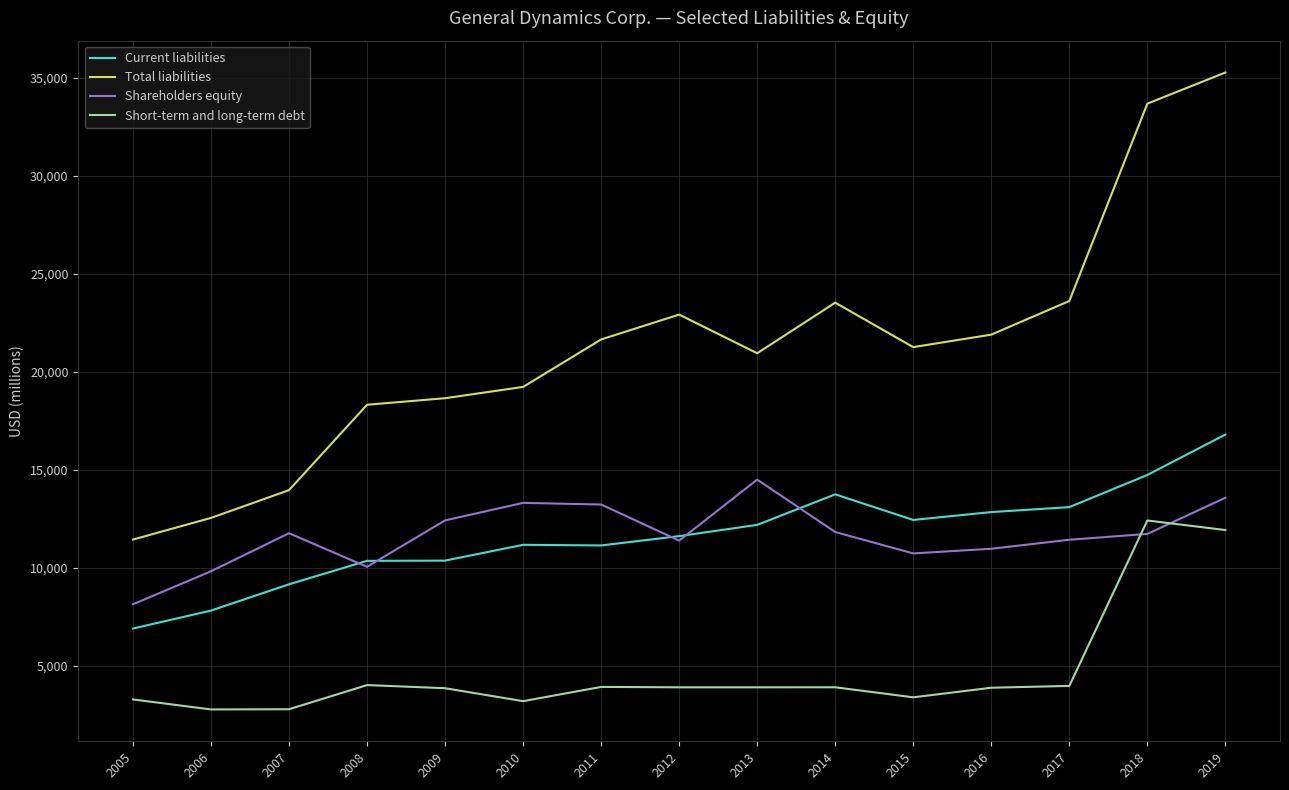

In Total liabilities, how many points are lower than both neighbors (excluding endpoints)?

2